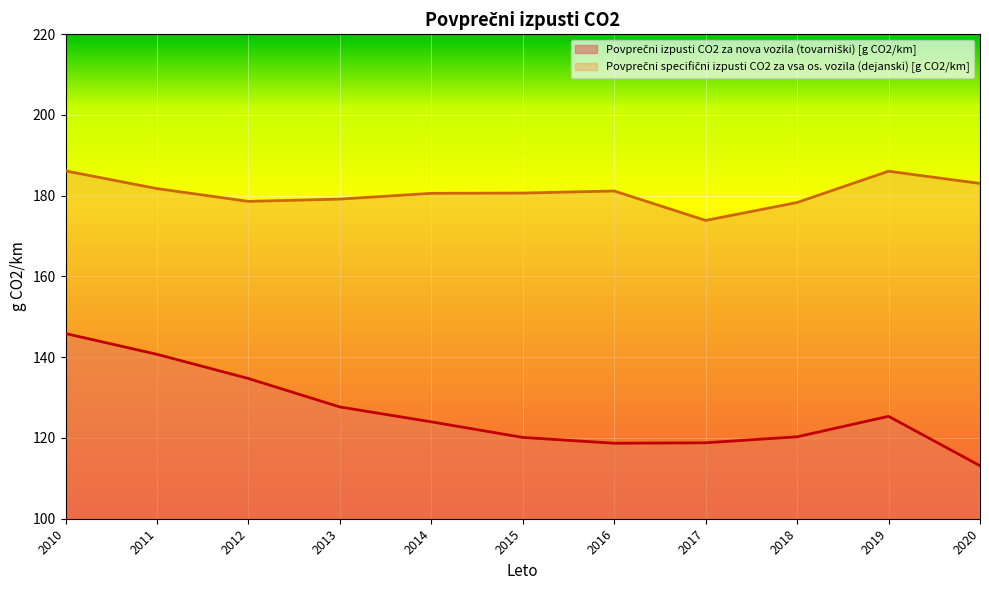

Reading left to right, transcribe all the data shown in this chart.

Povprečni izpusti CO2 za nova vozila (tovarniški) [g CO2/km]: 145.9	140.7	134.7	127.7	124.0	120.1	118.7	118.8	120.3	125.4	113.1
Povprečni specifični izpusti CO2 za vsa os. vozila (dejanski) [g CO2/km]: 186.2	181.8	178.6	179.2	180.6	180.7	181.2	173.9	178.3	186.1	183.0